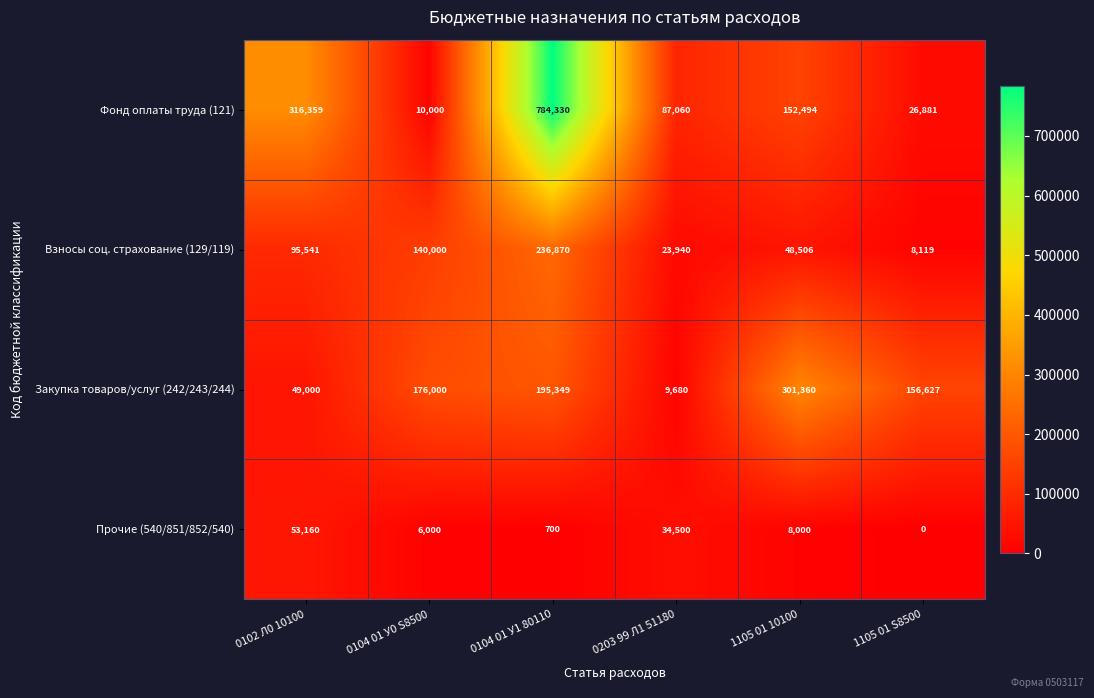

Reading left to right, list all the values displayed in this chart.

Фонд оплаты труда (121): 0102 Л0 10100=316359	0104 01 У0 S8500=10000	0104 01 У1 80110=784330	0203 99 Л1 51180=87060	1105 01 10100=152494	1105 01 S8500=26881
Взносы соц. страхование (129/119): 0102 Л0 10100=95541	0104 01 У0 S8500=140000	0104 01 У1 80110=236870	0203 99 Л1 51180=23940	1105 01 10100=48506	1105 01 S8500=8119
Закупка товаров/услуг (242/243/244): 0102 Л0 10100=49000	0104 01 У0 S8500=176000	0104 01 У1 80110=195349	0203 99 Л1 51180=9680	1105 01 10100=301360	1105 01 S8500=156627
Прочие (540/851/852/540): 0102 Л0 10100=53160	0104 01 У0 S8500=6000	0104 01 У1 80110=700	0203 99 Л1 51180=34500	1105 01 10100=8000	1105 01 S8500=0